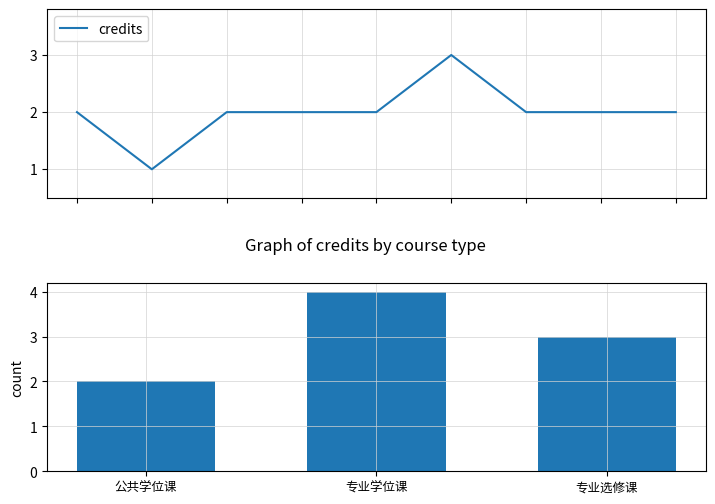

Reading right to left, extract all data points from this chart.

2	2	2	3	2	2	2	1	2